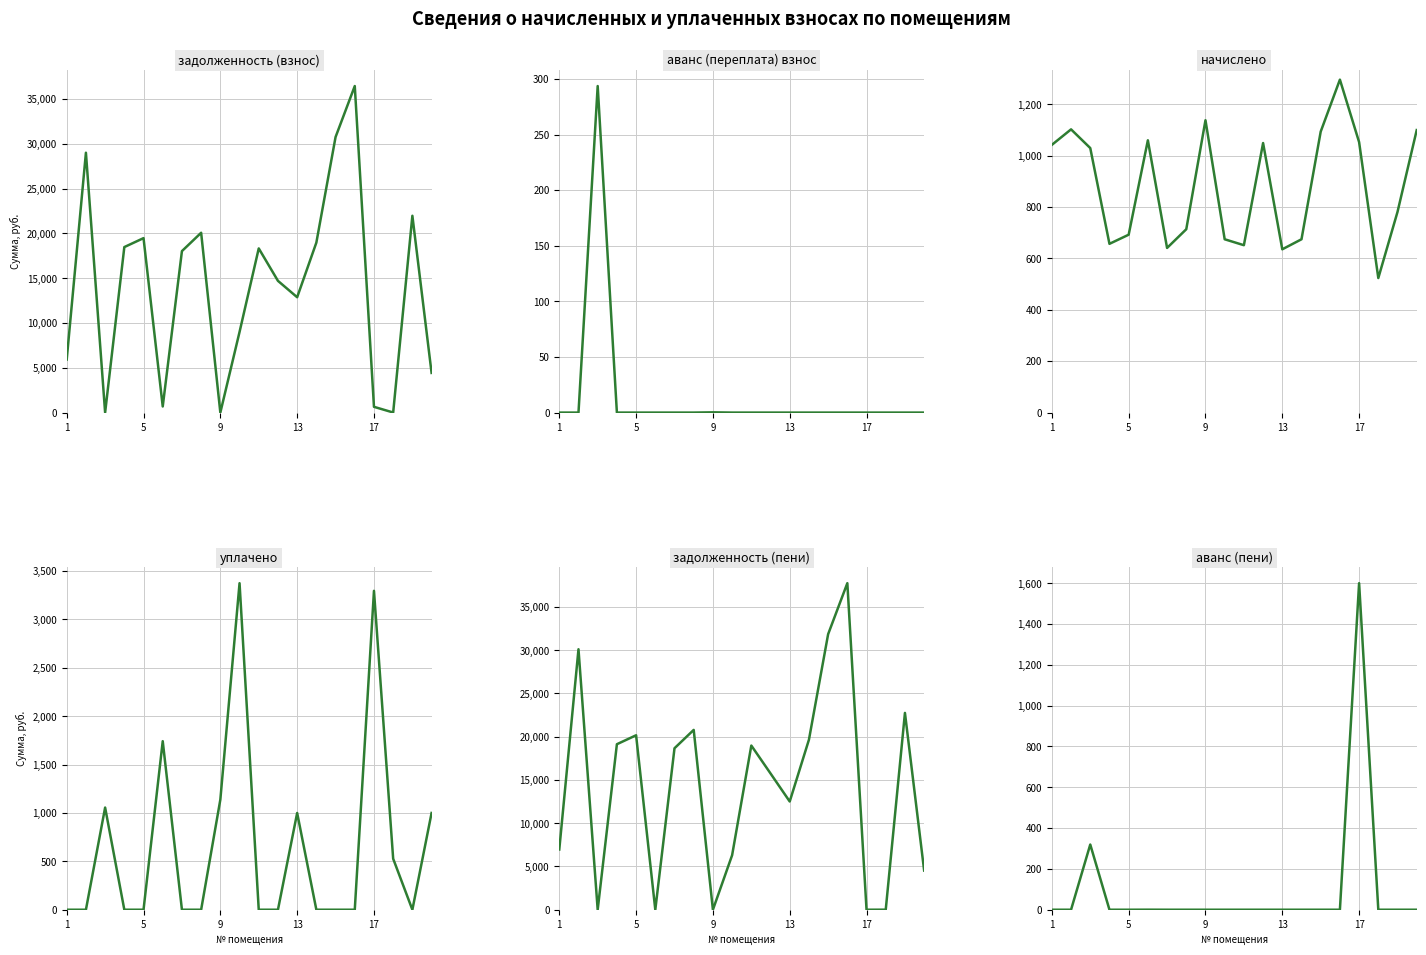

What is the maximum value for задолженность (пени)?

37746.8